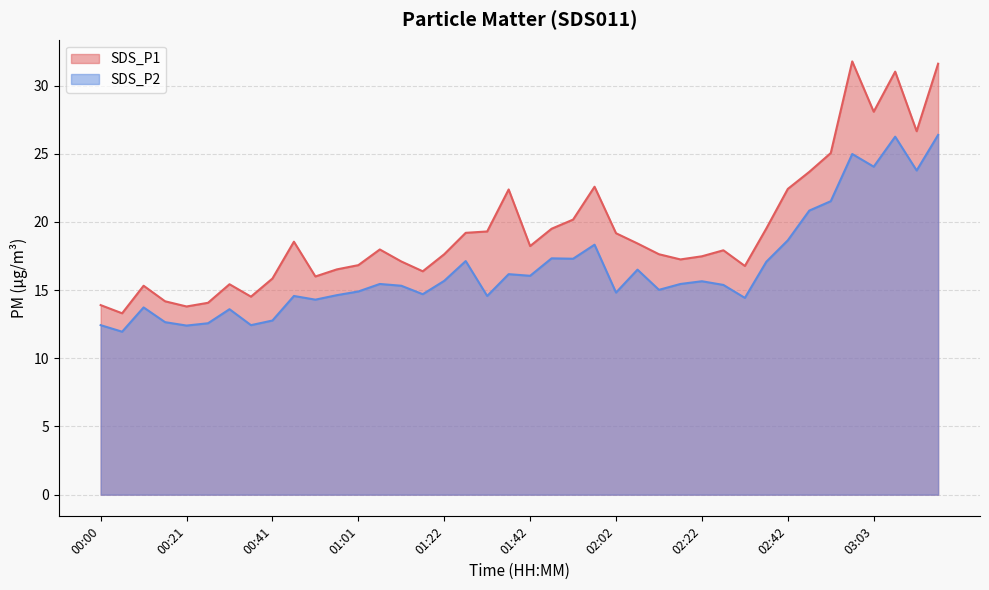

Does the chart have visible grid lines?

Yes